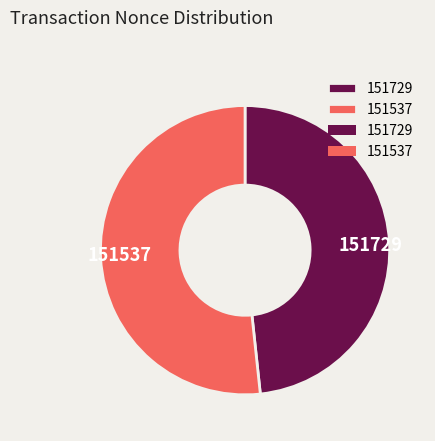

Do 151729 and 151537 together represent more than half of the pie?

Yes